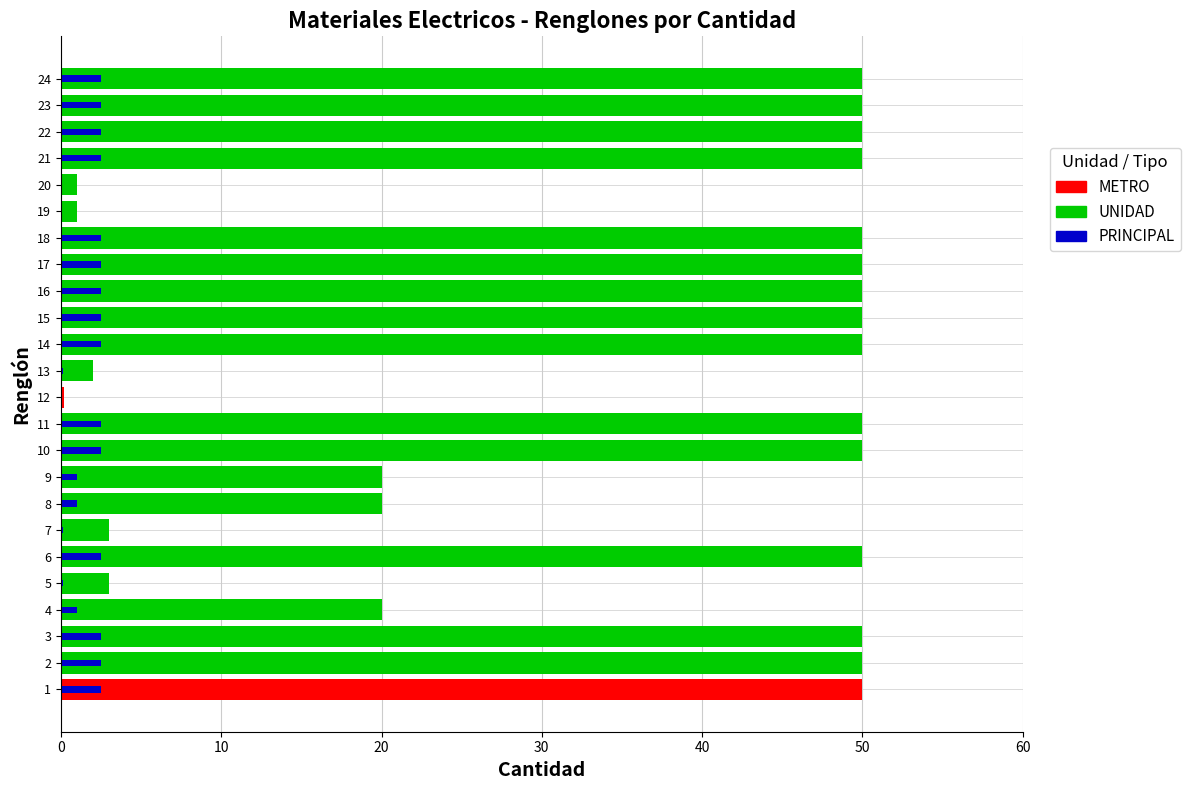

True or false: the data shows 2.5 at 10.

True